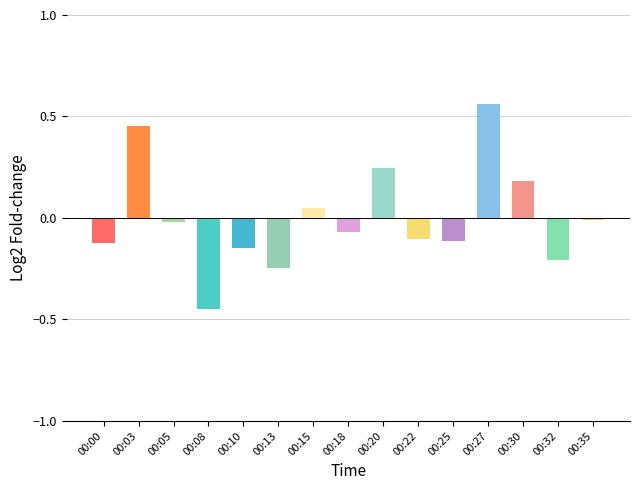

At which category does the chart reach its minimum across all series?

00:08